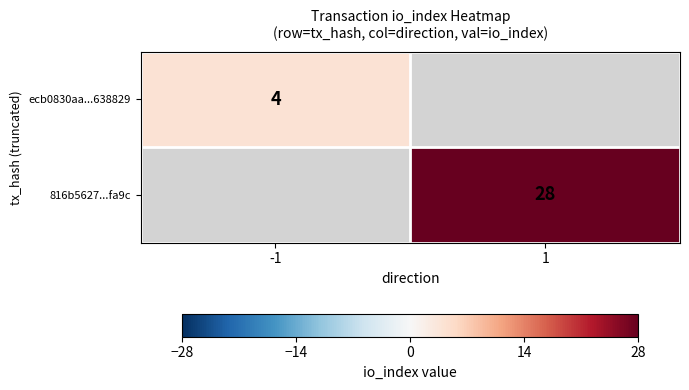

Between -1 and 1, which is larger?

1